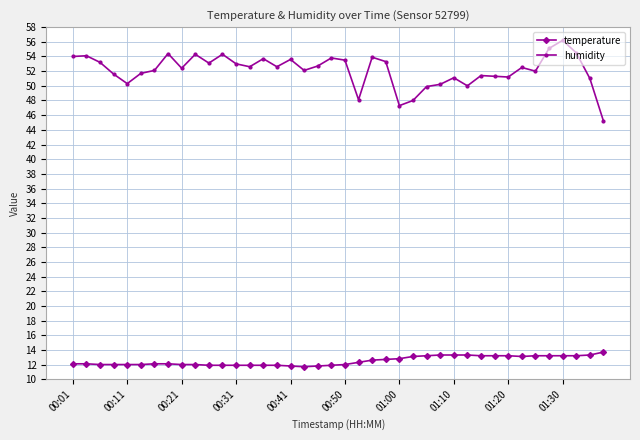

What is the value of the humidity point at the 11th from the left?

53.1